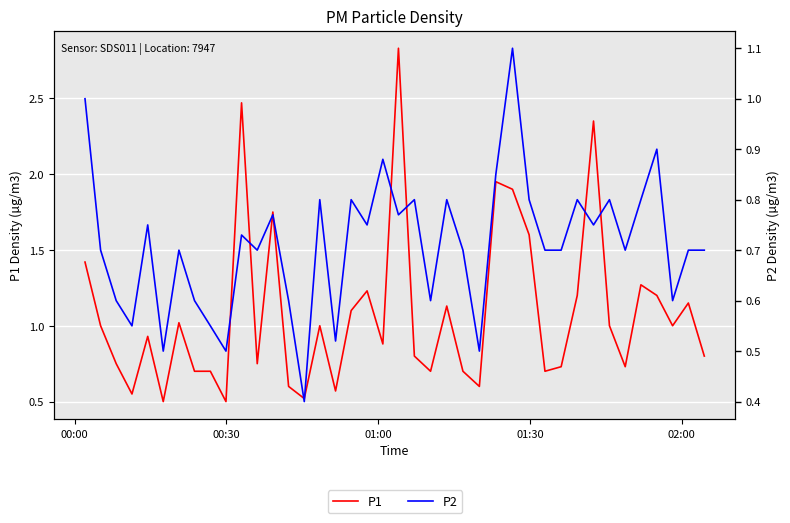

True or false: P1 and P2 cross at least once.

False